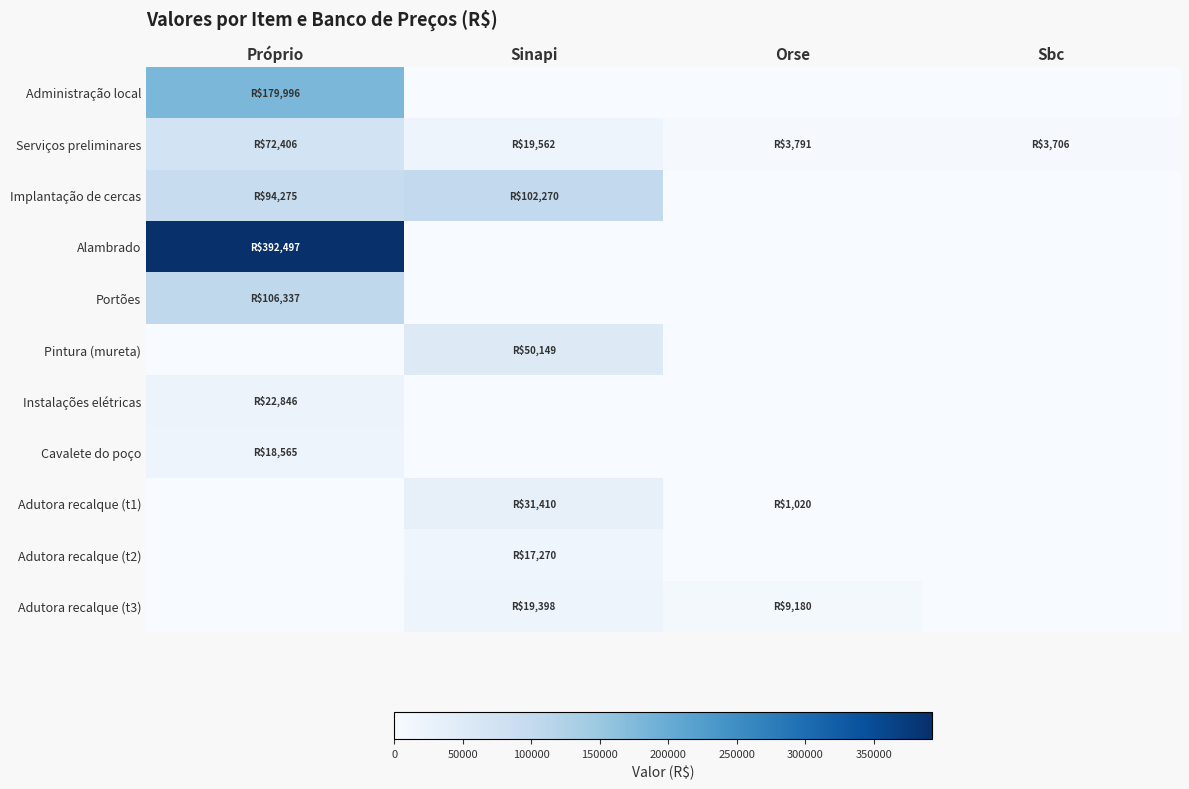

What is the total value across all series at Sbc?

3706.0